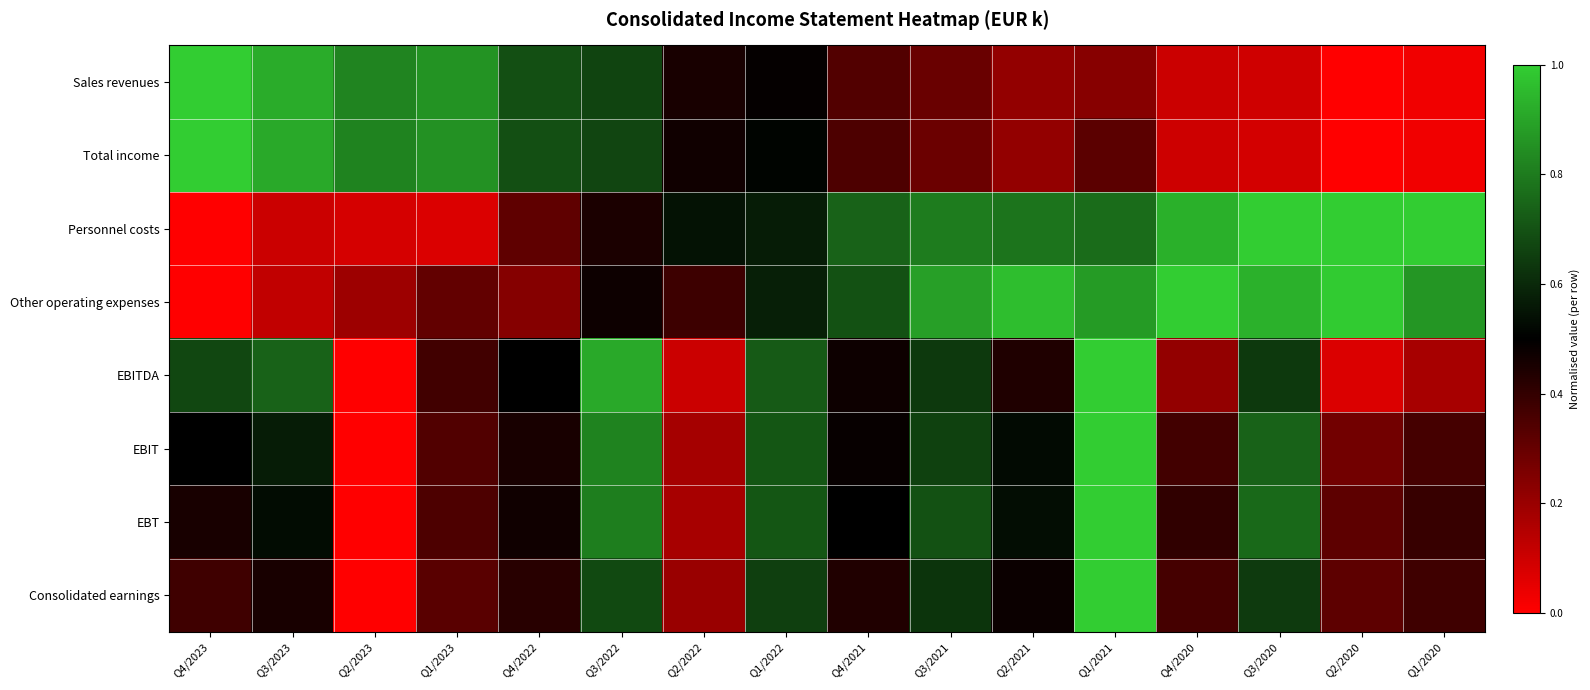

What is the difference between the highest and lowest values at Q4/2022?

0.5